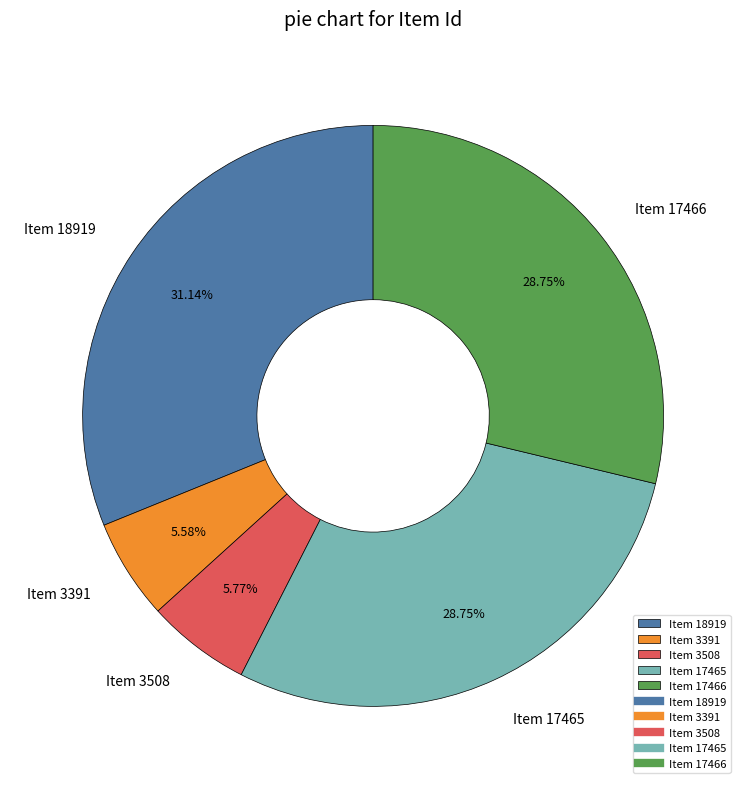

To the nearest percent, what is the combined percentage of Item 3391 and Item 18919?

37%